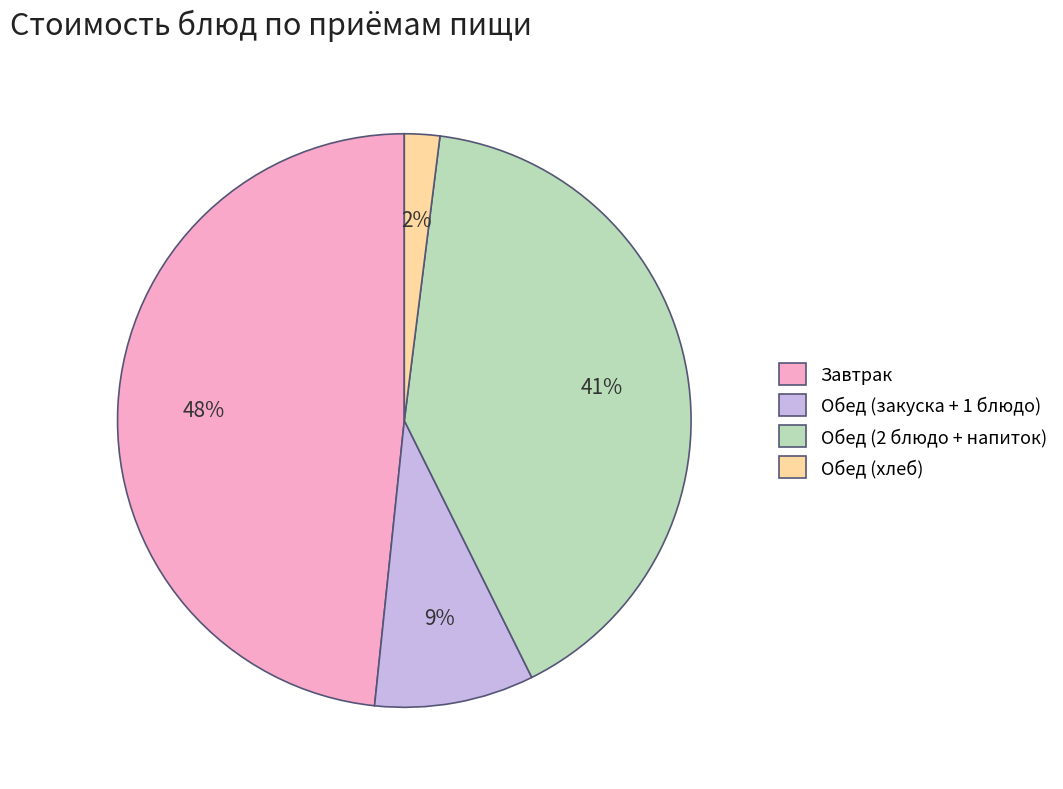

Rank the categories by value from lowest to highest.

Обед (хлеб), Обед (закуска + 1 блюдо), Обед (2 блюдо + напиток), Завтрак